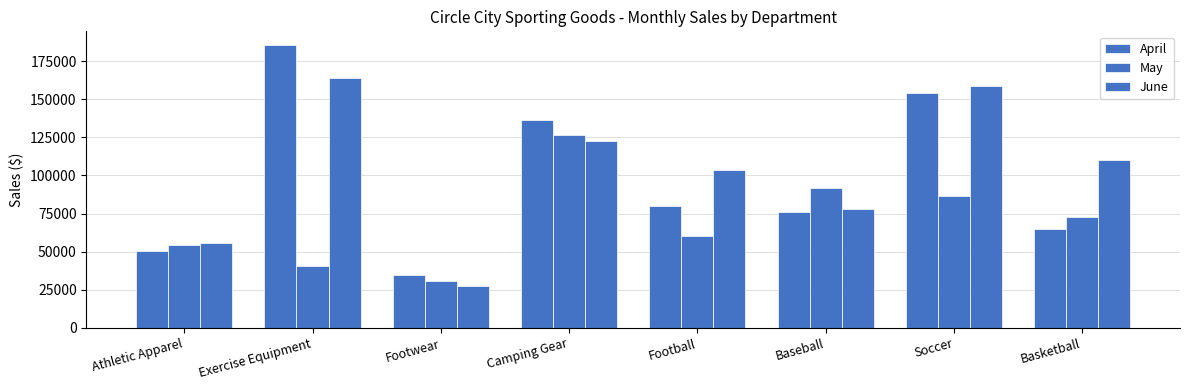

Does the chart contain any negative values?

No